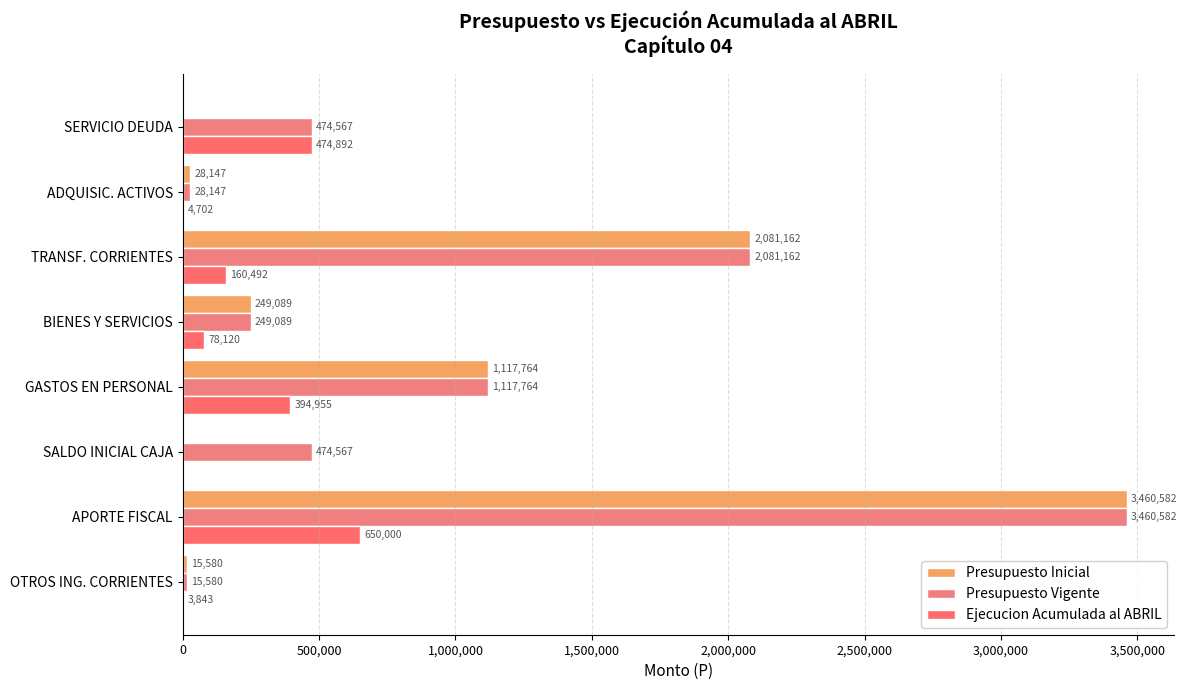

Where is Presupuesto Inicial nearest to the value 1730291?

TRANSF. CORRIENTES